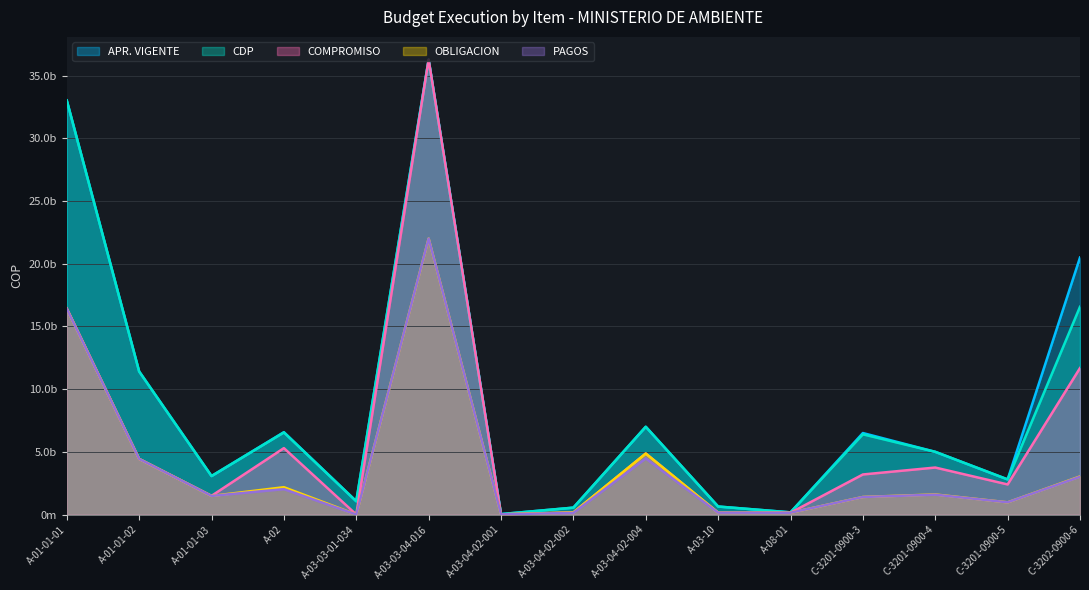

True or false: OBLIGACION and CDP cross at least once.

False